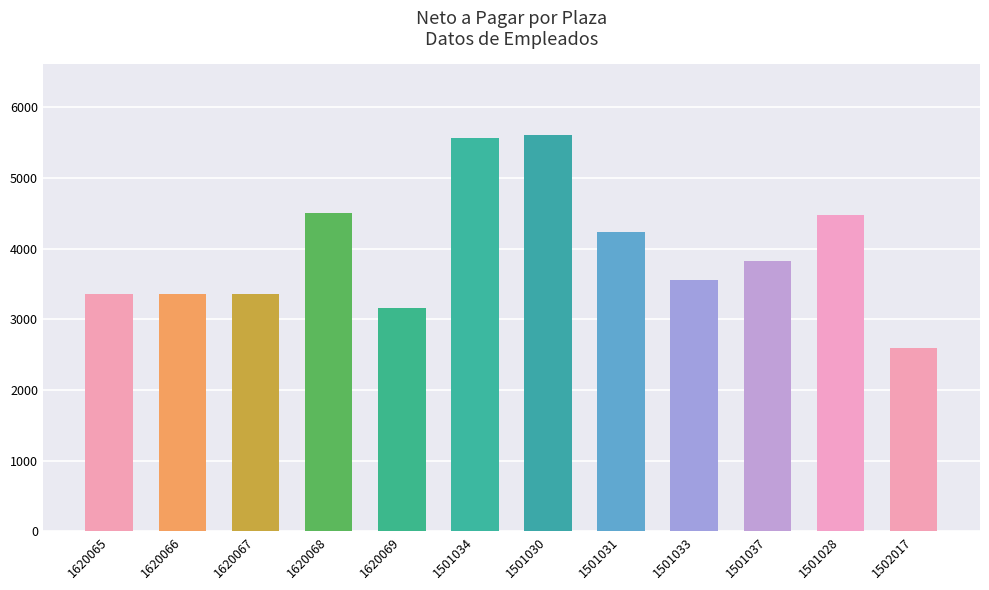

True or false: the data shows 4500.6 at 1620068.

True